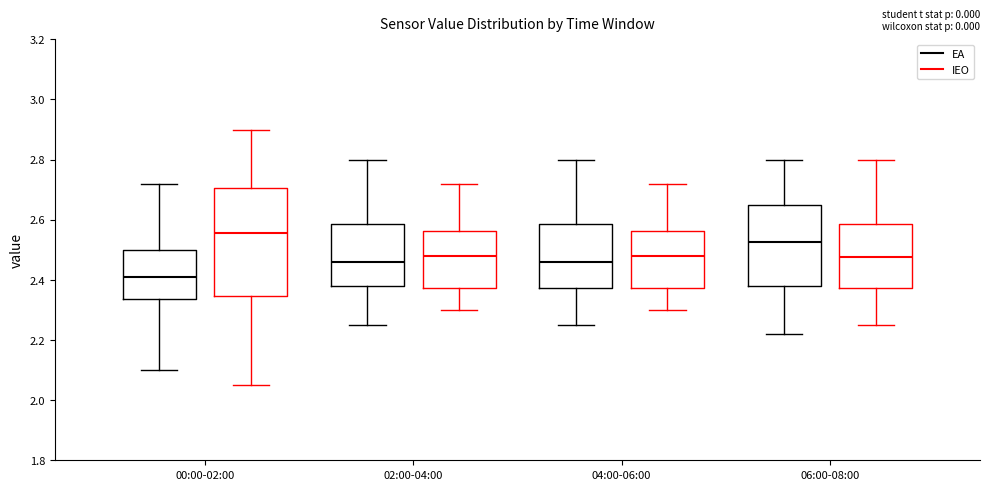

Where does the lower whisker of the box for 02:00-04:00 (IEO) end on the y-axis? The values are not printed on the chart, so give them approximately, as read against the axis.

2.30